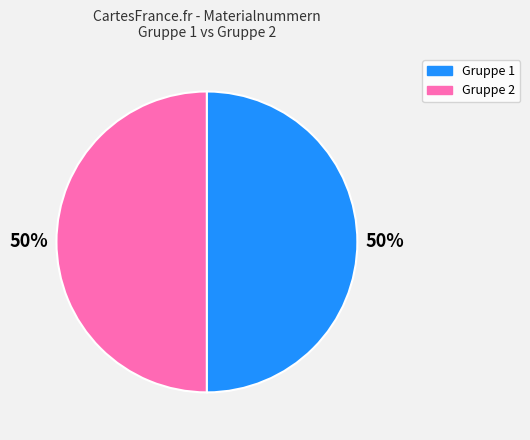

The Gruppe 1 slice represents 57% of the pie. True or false?

False